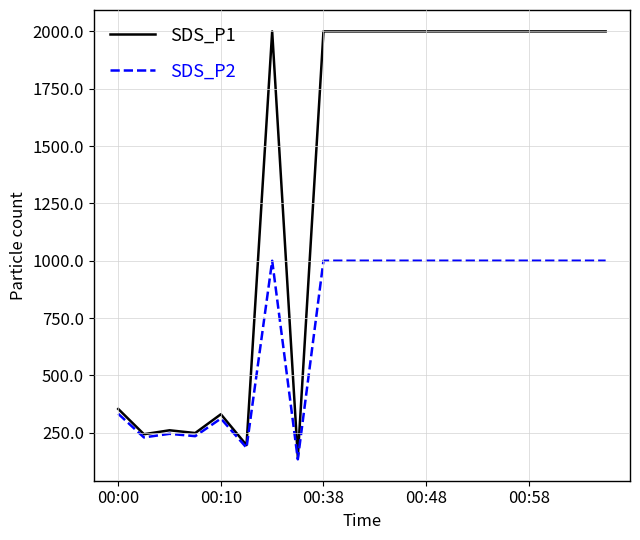

Rank the series by their maximum value, from lowest to highest.

SDS_P2, SDS_P1